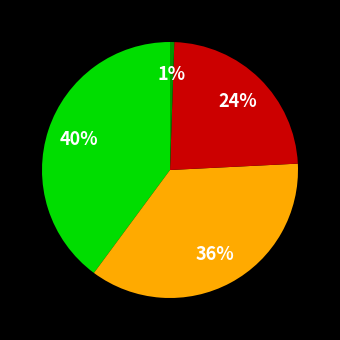

Is there any slice that represents more than half of the pie?

No